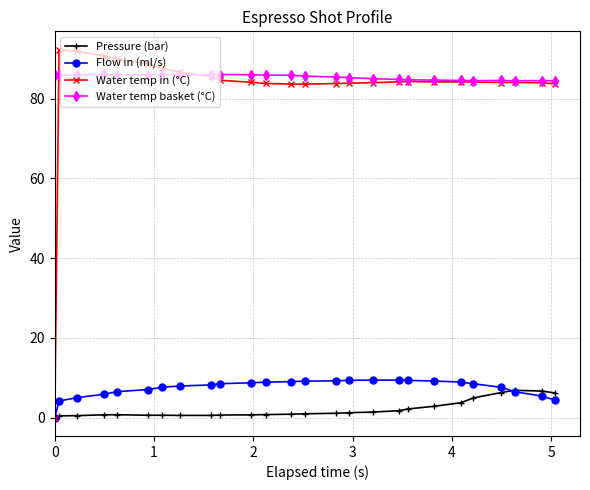

True or false: Water temp basket (°C) has more than 0 points higher than both neighbors.

True